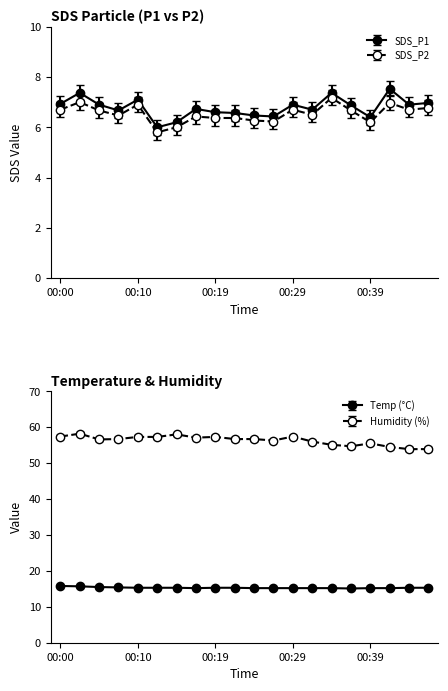

Reading left to right, what are all the values shown in this chart?

SDS_P1: 00:00=6.9	00:02=7.4	00:05=6.9	00:07=6.7	00:10=7.1	00:12=6.0	00:15=6.2	00:17=6.7	00:19=6.6	00:22=6.6	00:24=6.5	00:27=6.4	00:29=6.9	00:32=6.7	00:34=7.4	00:36=6.9	00:39=6.4	00:41=7.5	00:44=6.9	00:46=7.0
SDS_P2: 00:00=6.7	00:02=7.0	00:05=6.7	00:07=6.5	00:10=6.9	00:12=5.8	00:15=6.0	00:17=6.4	00:19=6.4	00:22=6.4	00:24=6.3	00:27=6.2	00:29=6.7	00:32=6.5	00:34=7.2	00:36=6.7	00:39=6.2	00:41=7.0	00:44=6.7	00:46=6.8
Temp: 00:00=15.8	00:02=15.7	00:05=15.5	00:07=15.4	00:10=15.3	00:12=15.3	00:15=15.3	00:17=15.2	00:19=15.3	00:22=15.3	00:24=15.2	00:27=15.2	00:29=15.2	00:32=15.2	00:34=15.2	00:36=15.1	00:39=15.2	00:41=15.2	00:44=15.3	00:46=15.3
Humidity: 00:00=57.4	00:02=58.2	00:05=56.6	00:07=56.7	00:10=57.3	00:12=57.3	00:15=58.0	00:17=57.1	00:19=57.3	00:22=56.7	00:24=56.7	00:27=56.3	00:29=57.4	00:32=56.0	00:34=55.1	00:36=54.7	00:39=55.5	00:41=54.5	00:44=53.9	00:46=53.9